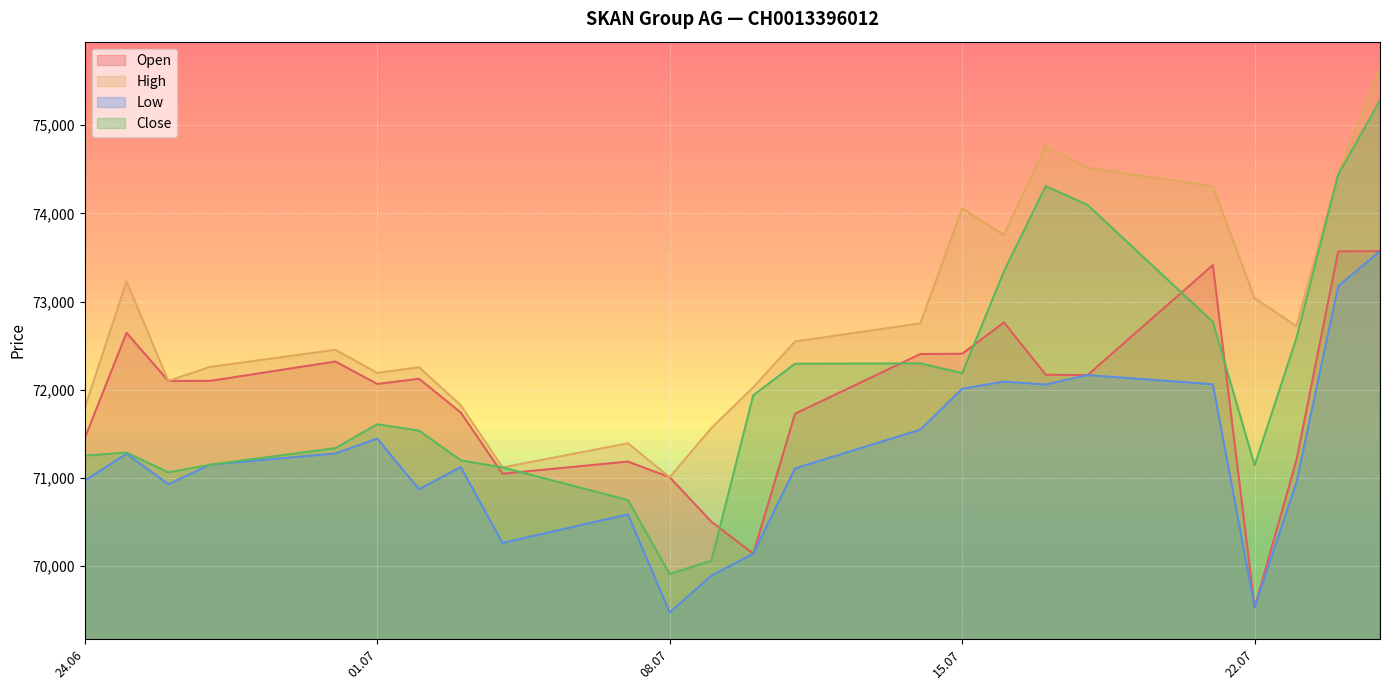

At which label does Low reach its peak?

25.07.2025